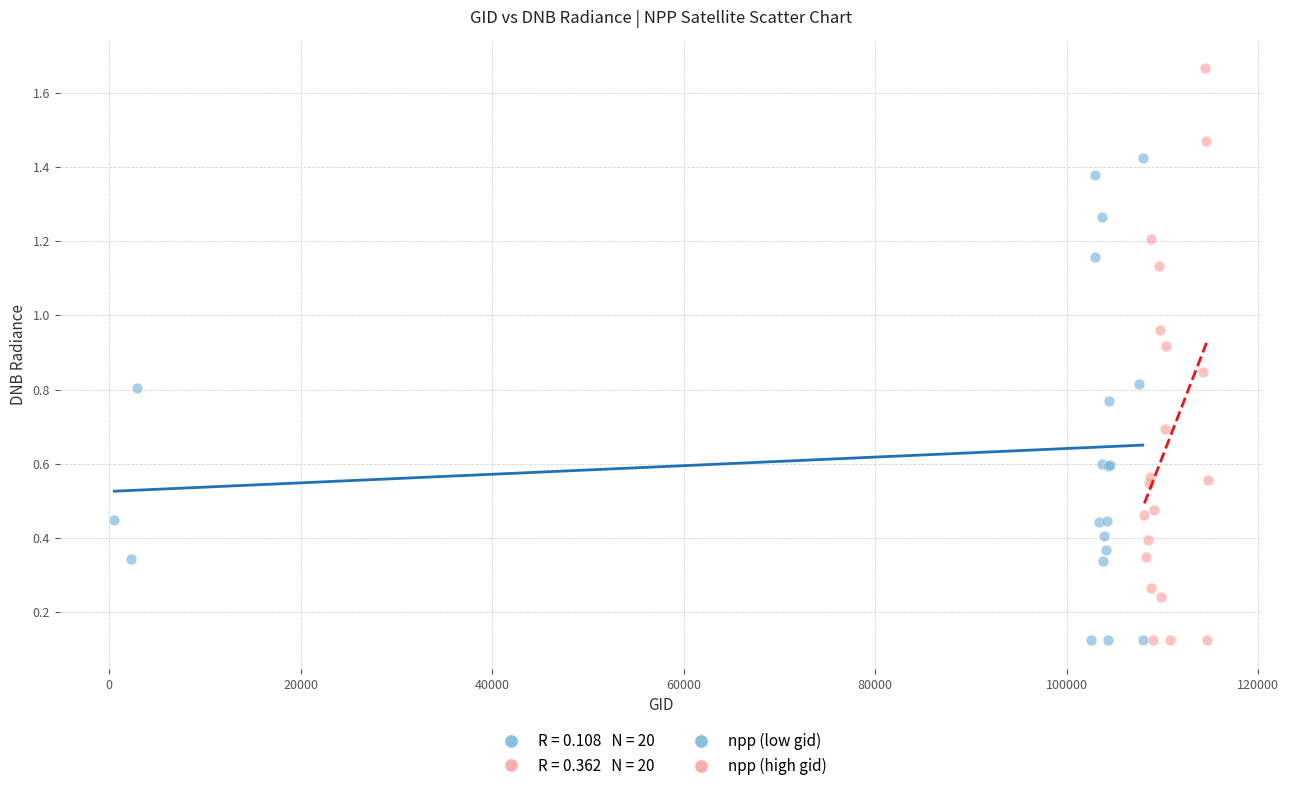

Which series reaches the maximum Y coordinate?

npp (high gid)